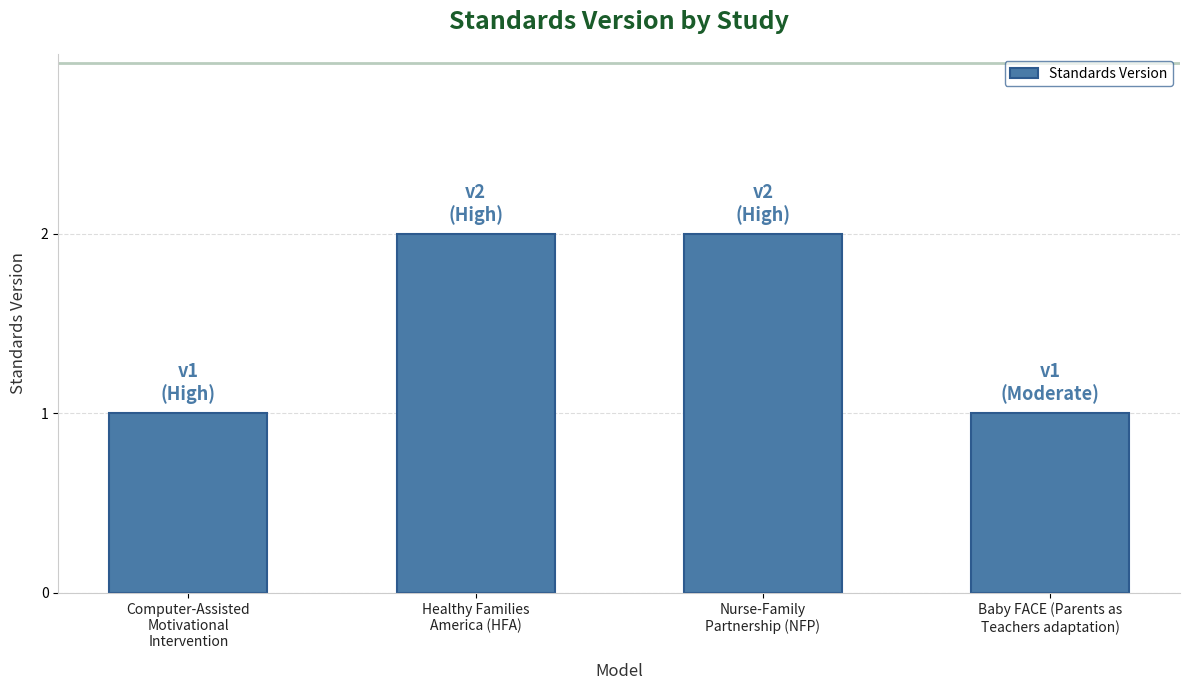

What is the maximum value shown in the chart?

2